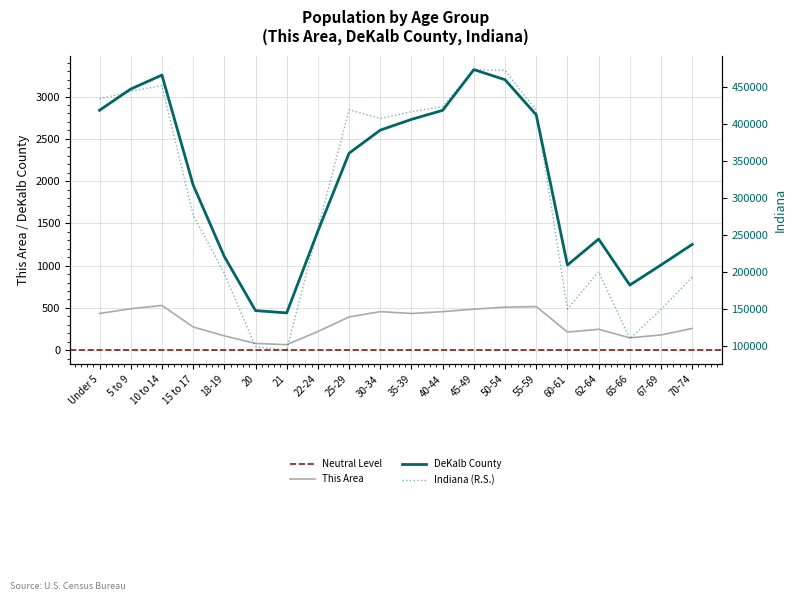

What is the difference between the Indiana values at 15 to 17 and 50-54?

195591